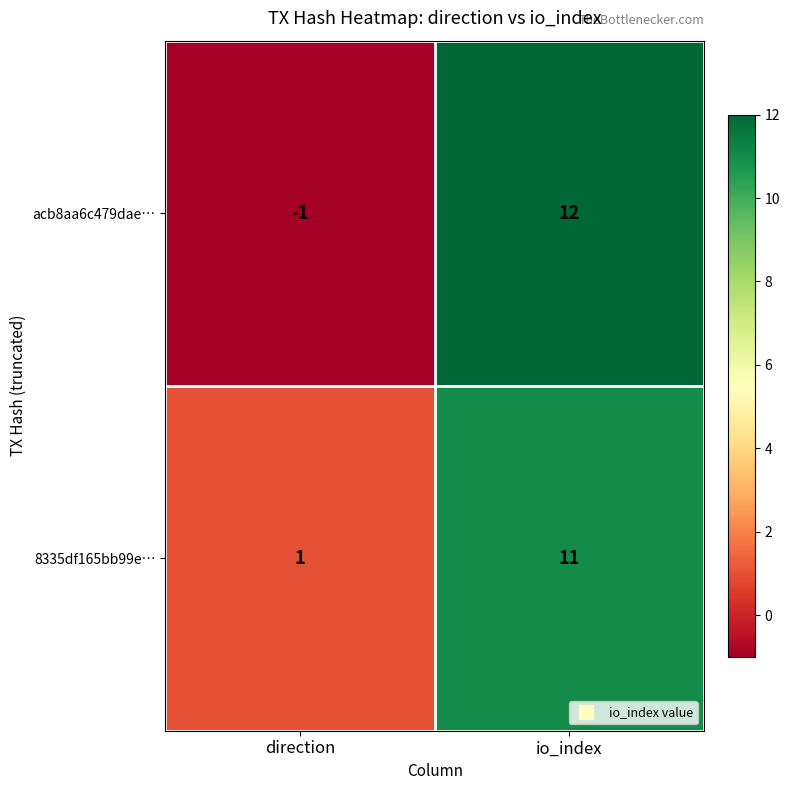

The acb8aa6c479dae… series shows -2 at direction. True or false?

False